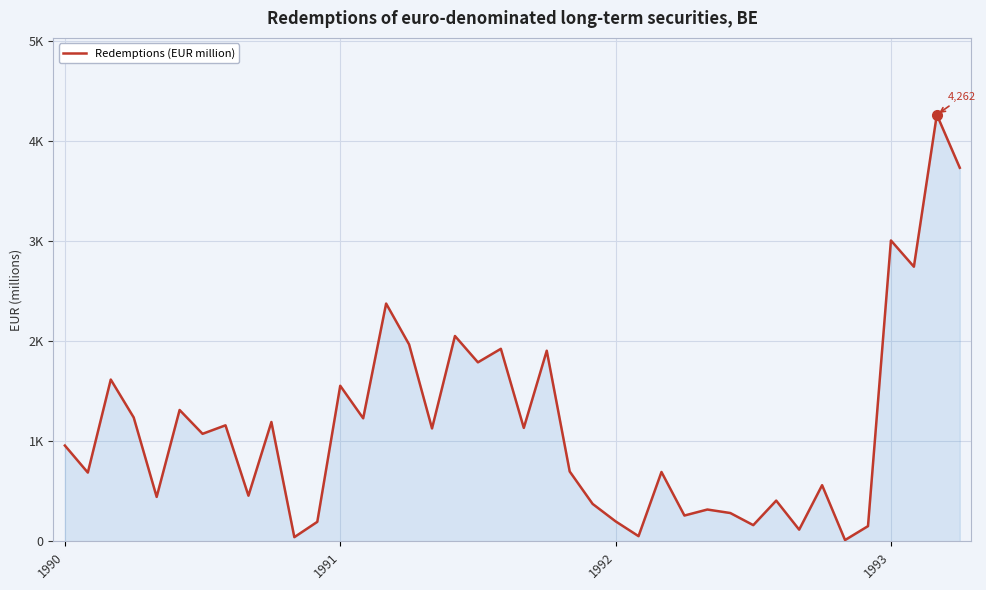

Rank the categories by value from highest to lowest.

38, 39, 36, 37, 14, 17, 15, 19, 21, 18, 1992, 12, 5, 1993, 13, 9, 7, 20, 16, 6, 1990, 22, 26, 1991, 33, 8, 4, 31, 23, 28, 29, 27, 24, 11, 30, 35, 32, 25, 10, 34